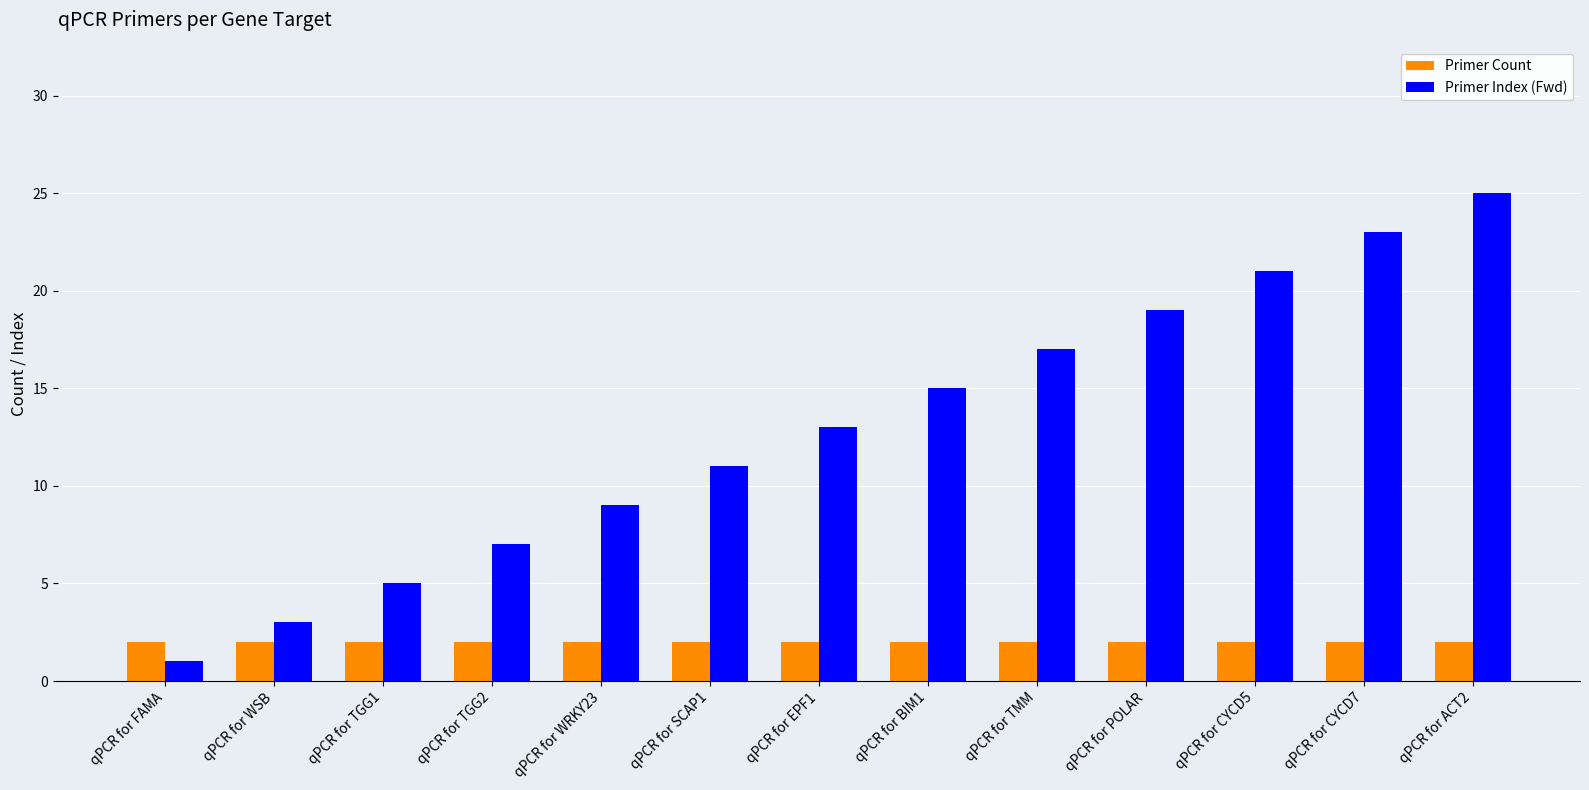

What is the smallest value displayed?

1